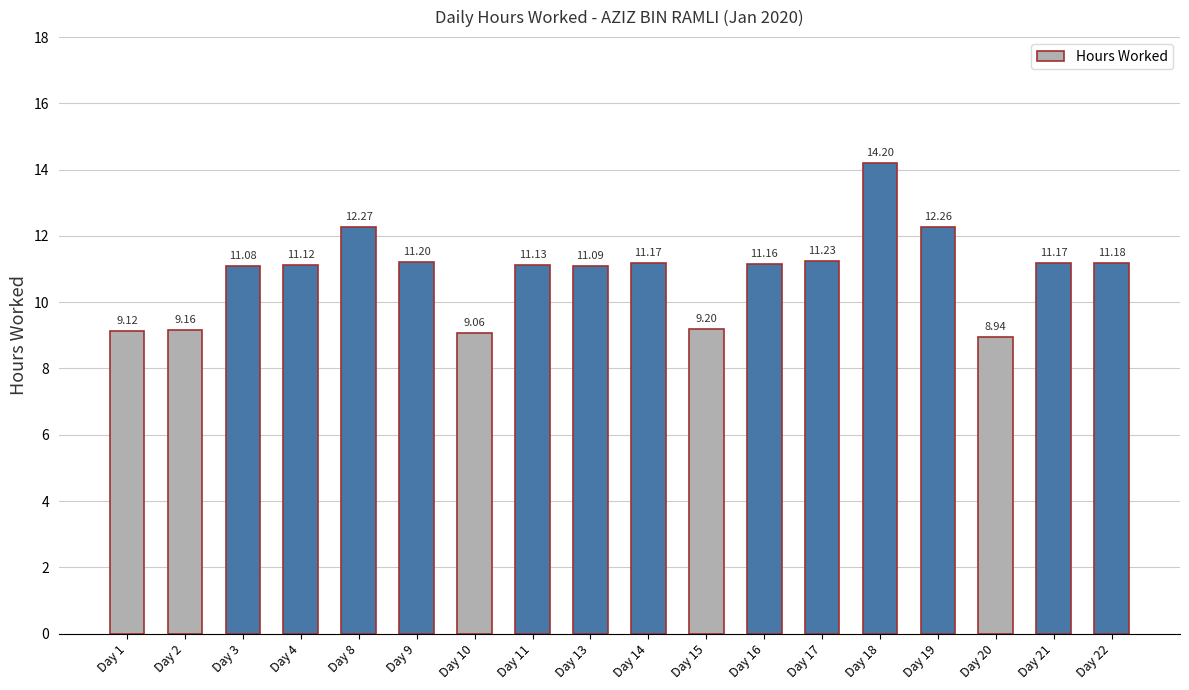

What is the ratio of the value at Day 20 to the value at Day 13?

0.8